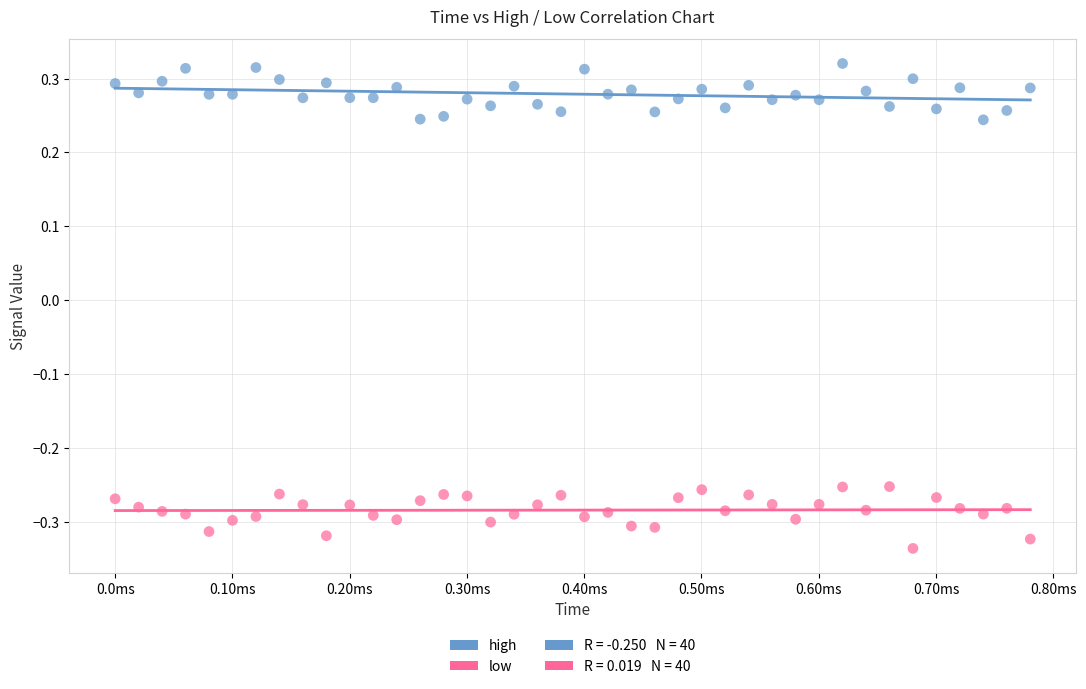

Which series contains the highest Y value?

high